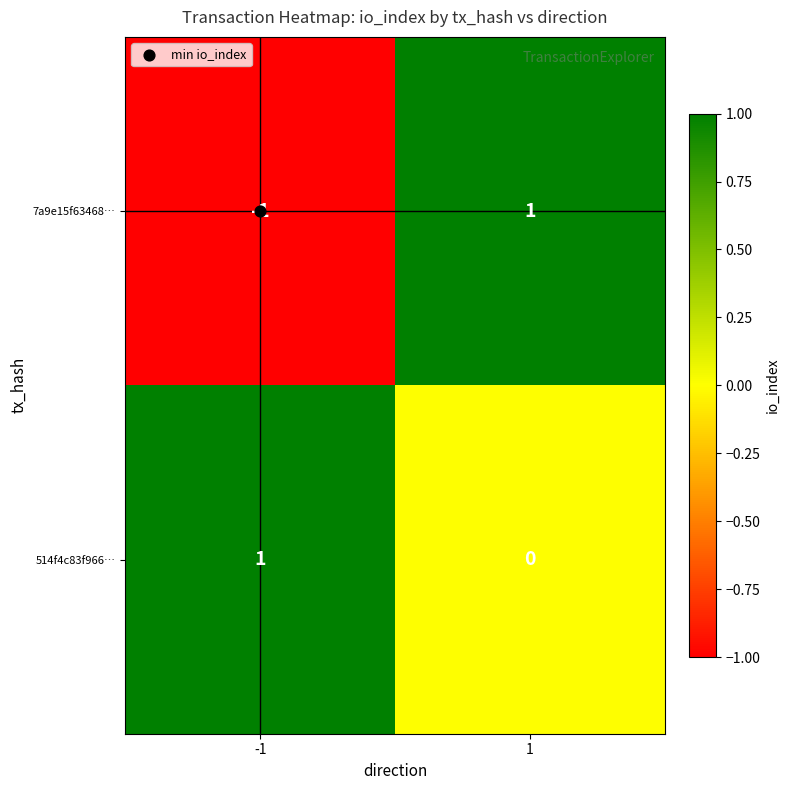

List the series in order of their overall mean, highest first.

514f4c83f966…, 7a9e15f63468…